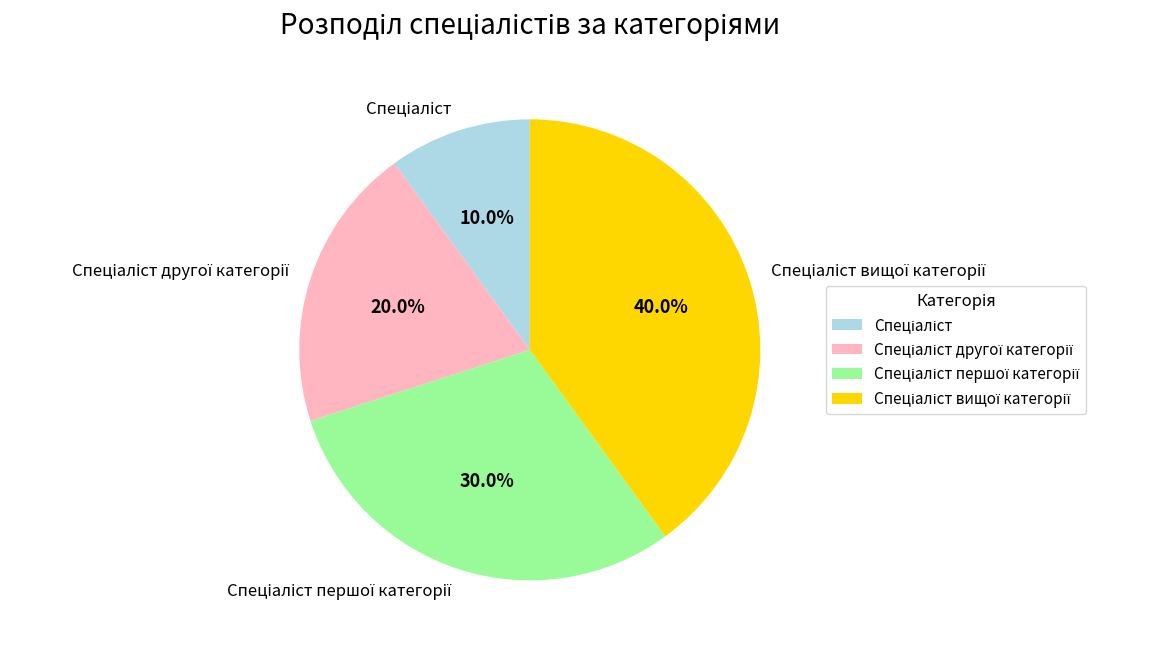

Does any single category account for the majority?

No